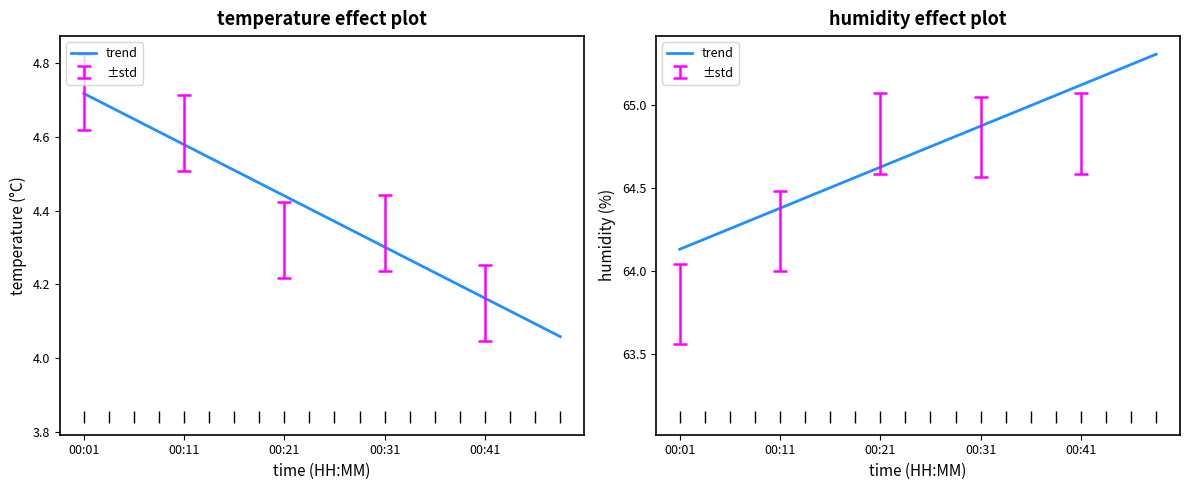

What is the maximum value shown in the chart?

65.3